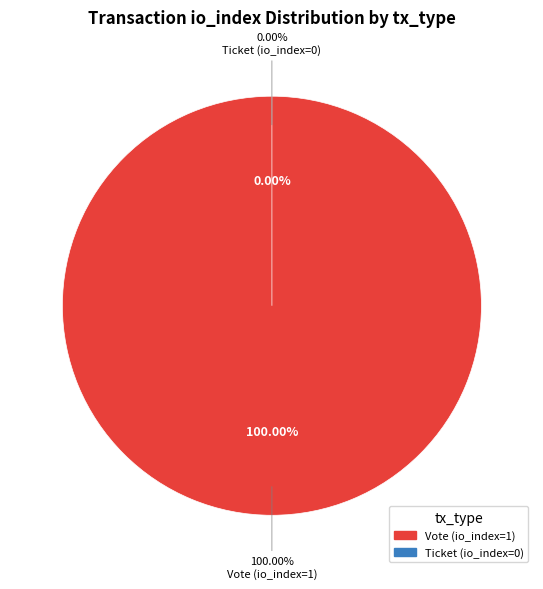

What is the largest slice in the pie chart?

Vote (io_index=1)